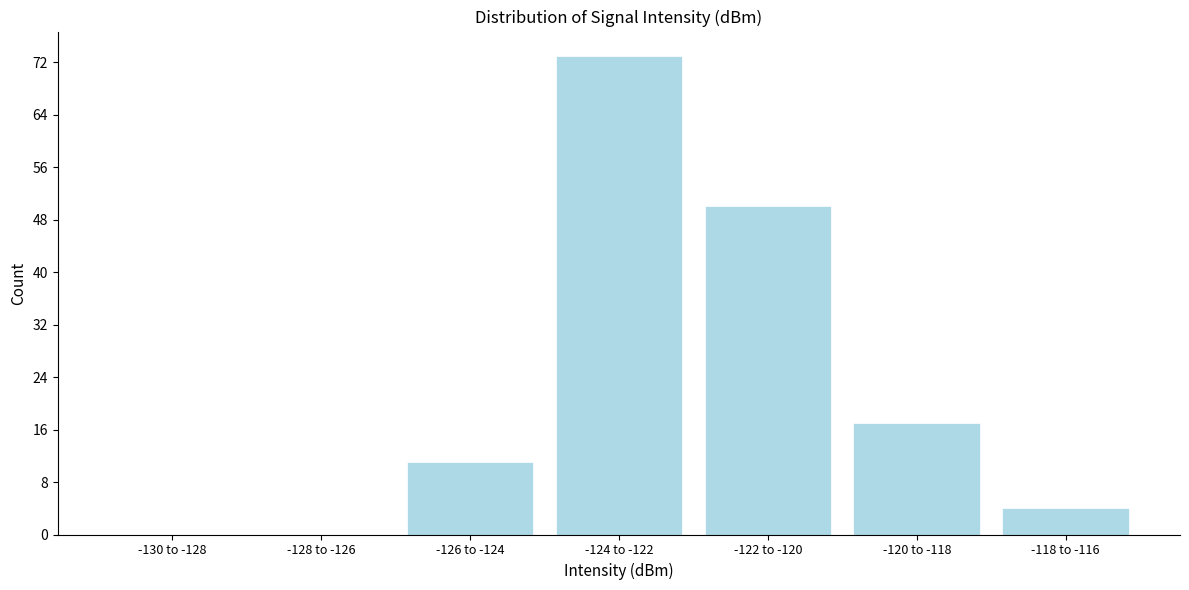

Reading left to right, transcribe all the data shown in this chart.

-130 to -128=0	-128 to -126=0	-126 to -124=11	-124 to -122=73	-122 to -120=50	-120 to -118=17	-118 to -116=4